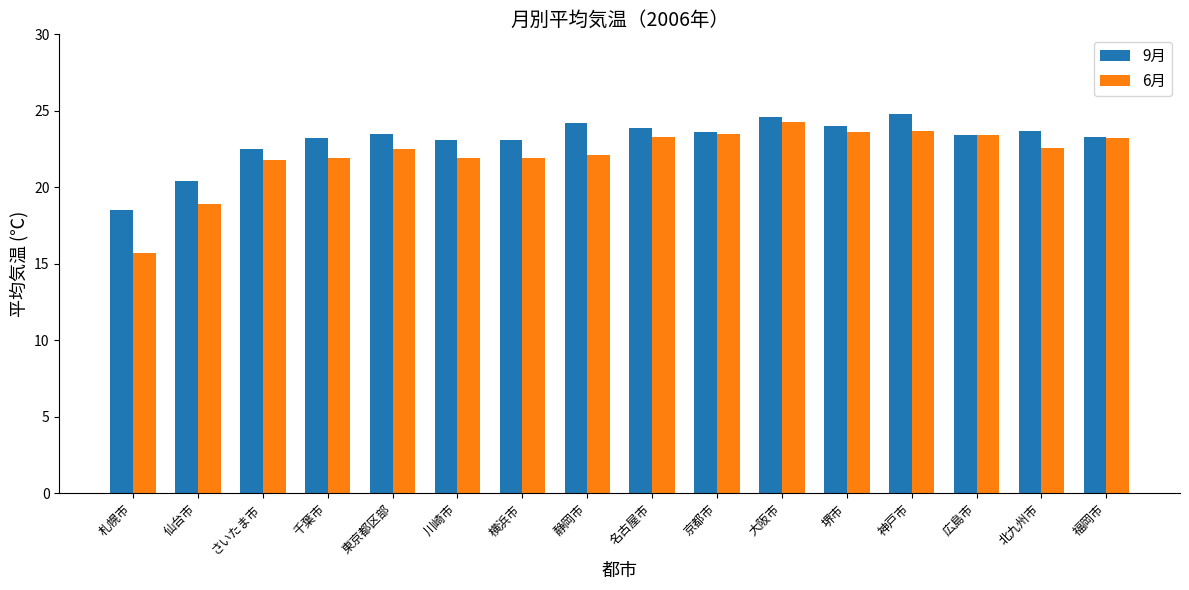

Is the value of 9月 at 北九州市 greater than the value of 6月 at 仙台市?

Yes